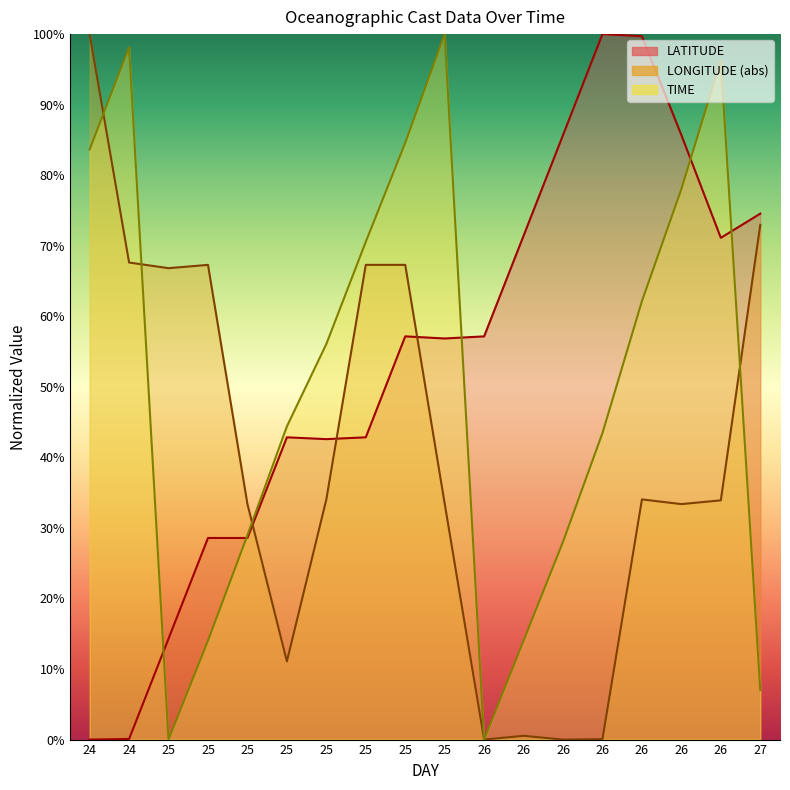

What is the difference between the highest and lowest values at 24?

100.0